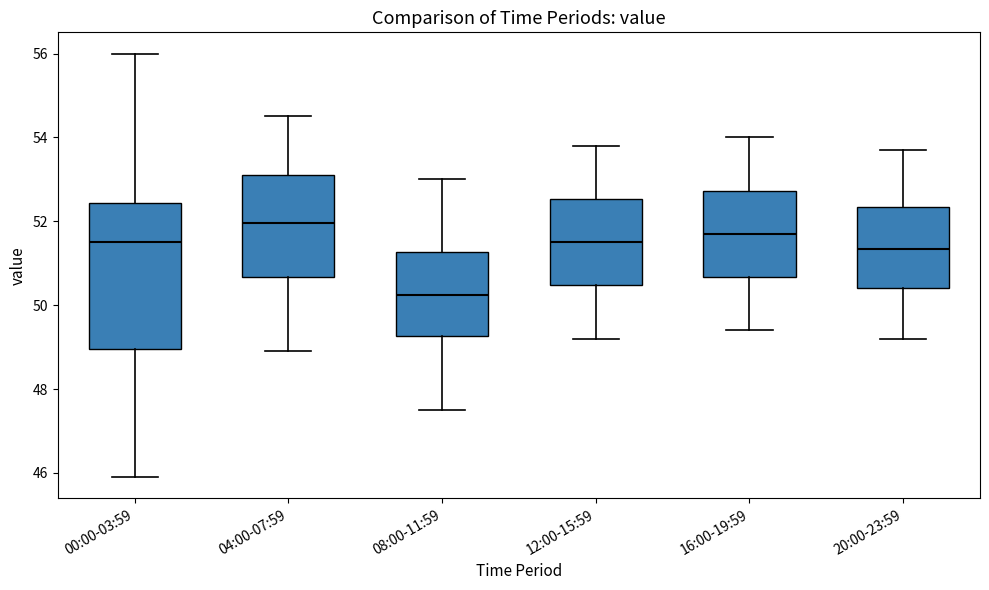

Reading left to right, read every box against the y-axis: the position of its median line, the range the box covers, and the ends of its whiskers. The values are not printed on the chart, so give them approximately, as read against the axis.

00:00-03:59: median 51.6, box 49.0 to 52.4, whiskers 46.0 to 56.0
04:00-07:59: median 52.0, box 50.6 to 53.2, whiskers 49.0 to 54.6
08:00-11:59: median 50.2, box 49.2 to 51.2, whiskers 47.6 to 53.0
12:00-15:59: median 51.6, box 50.4 to 52.6, whiskers 49.2 to 53.8
16:00-19:59: median 51.8, box 50.6 to 52.8, whiskers 49.4 to 54.0
20:00-23:59: median 51.4, box 50.4 to 52.4, whiskers 49.2 to 53.8